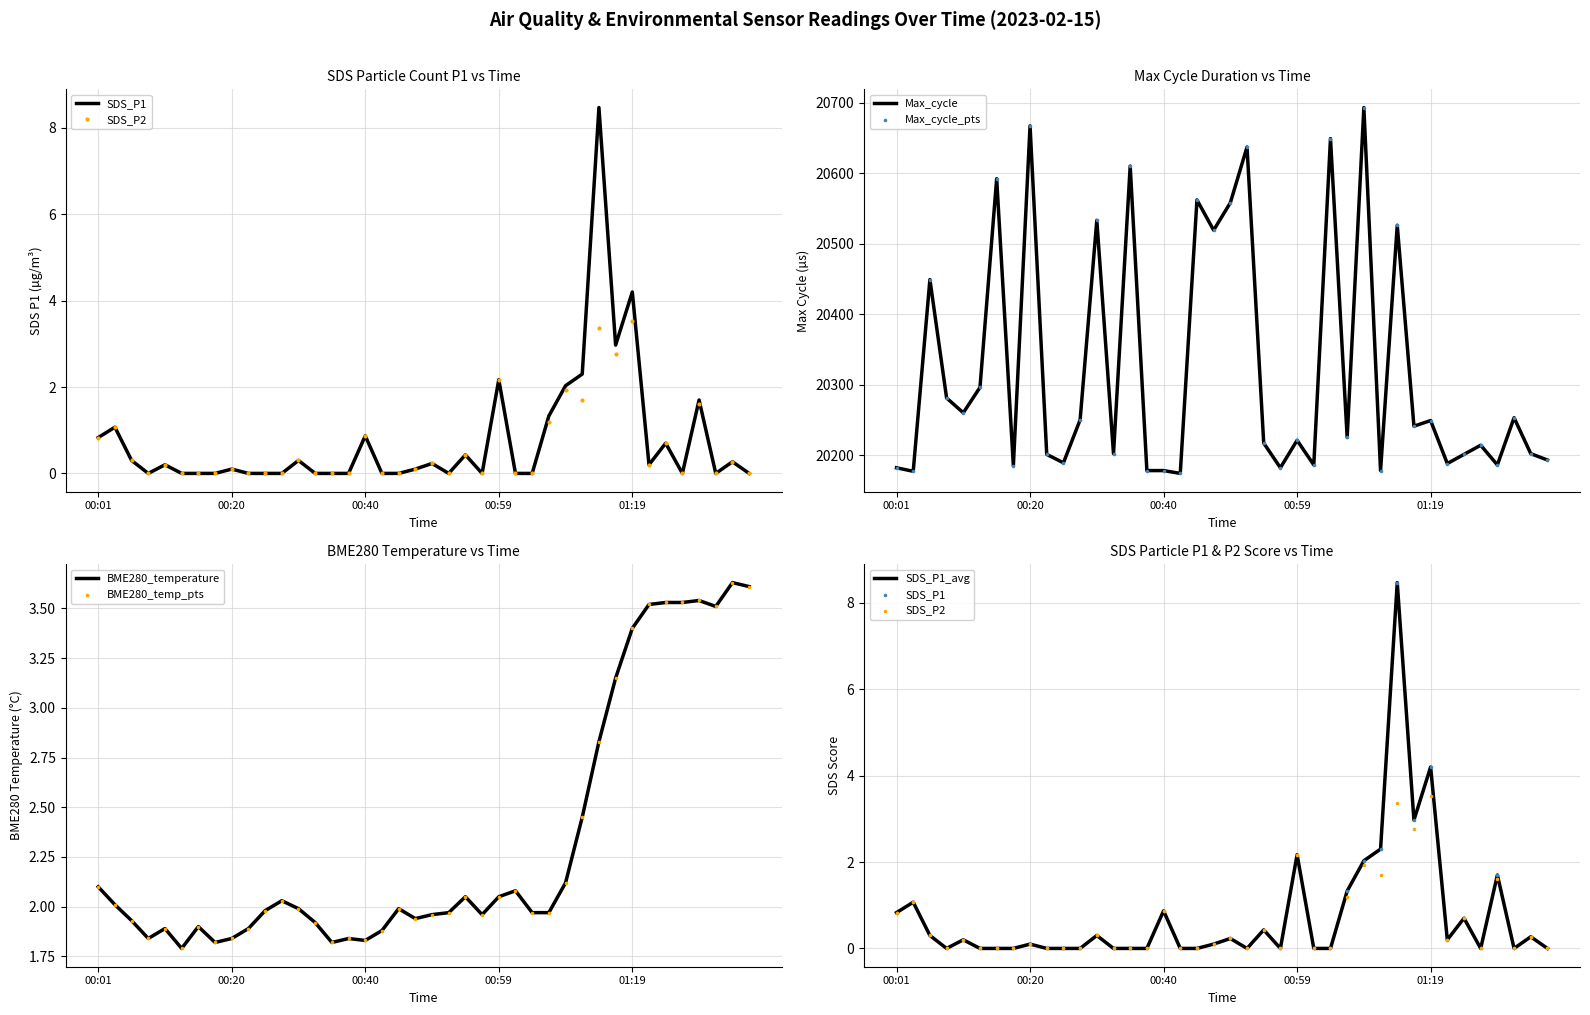

Which series contains the highest Y value?

Max_cycle